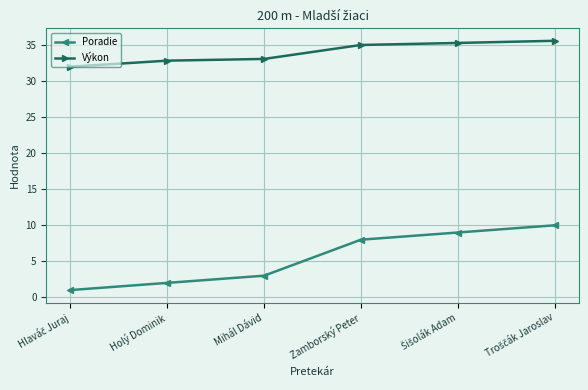

What is the sum of all Poradie values?

33.0